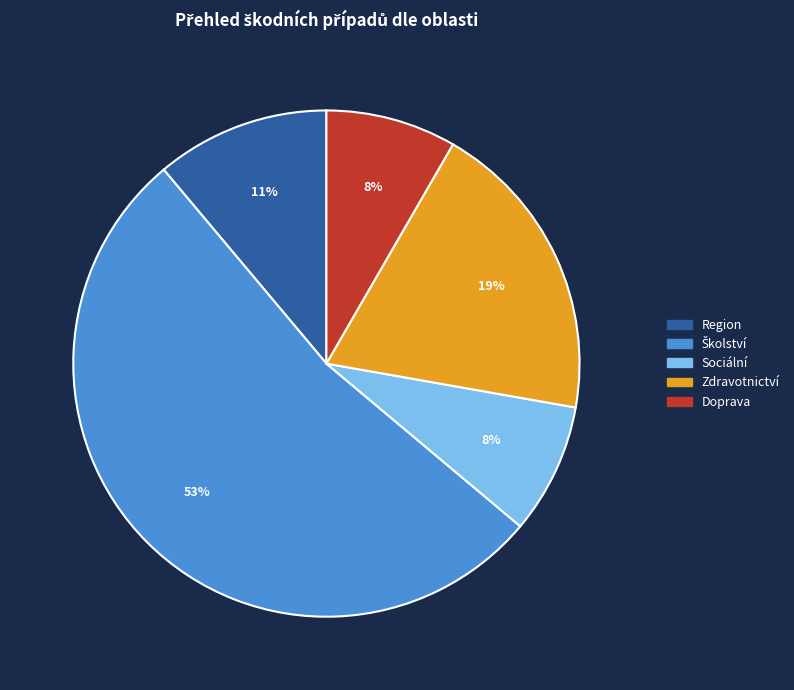

Is there a majority slice in this chart?

Yes